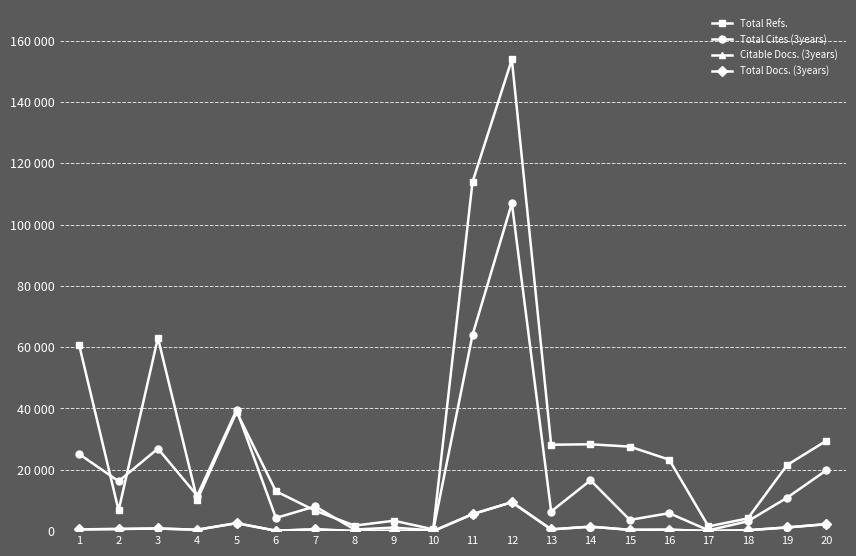

What are all the series names shown in the legend?

Total Refs., Total Cites (3years), Citable Docs. (3years), Total Docs. (3years)